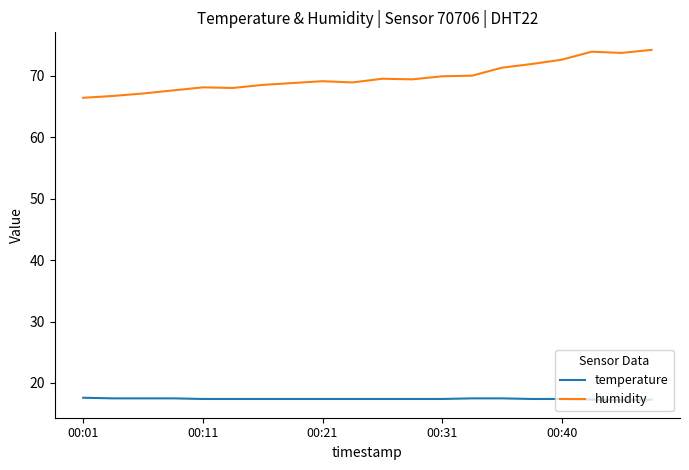

What is the highest value of the humidity series?

74.2